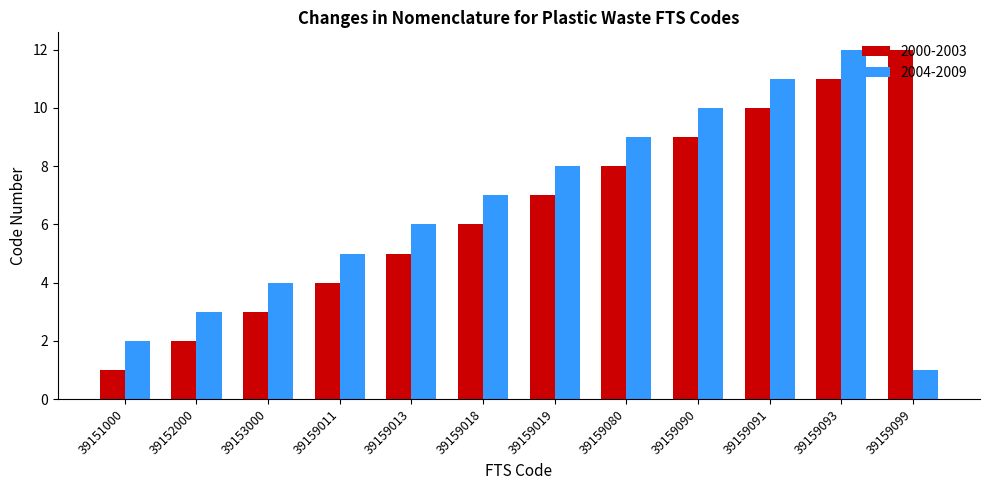

At which category is the sum across all series the highest?

39159093